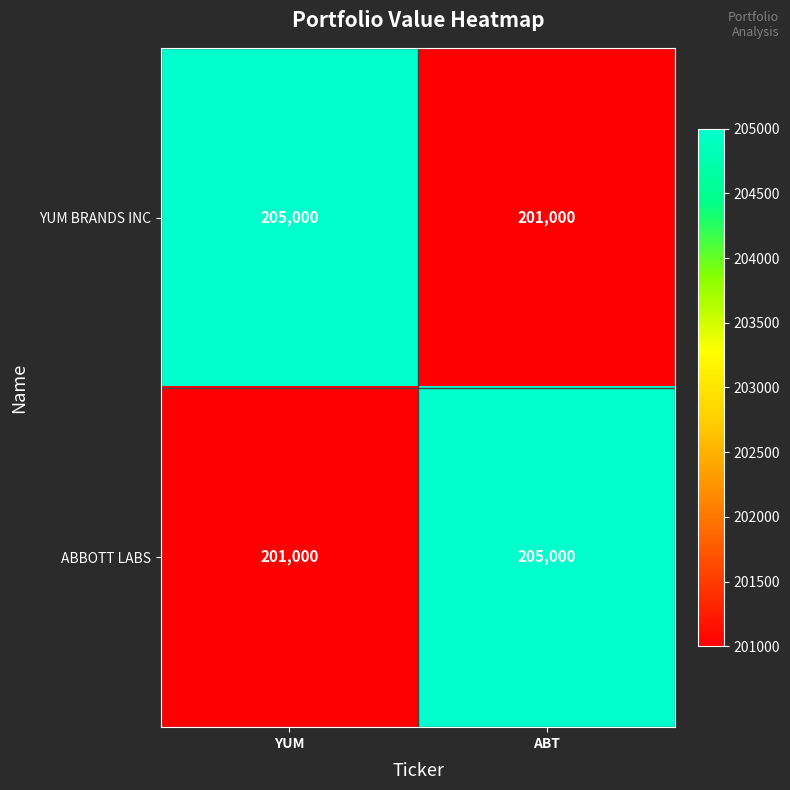

True or false: ABBOTT LABS has a value of 201000 at YUM.

True